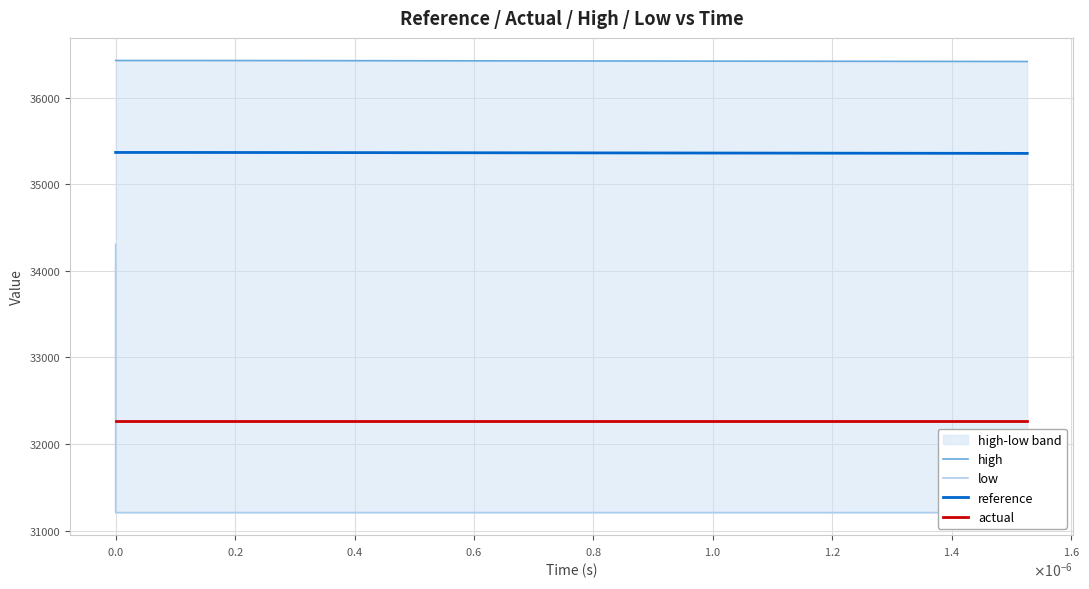

True or false: actual and reference intersect in this chart.

False